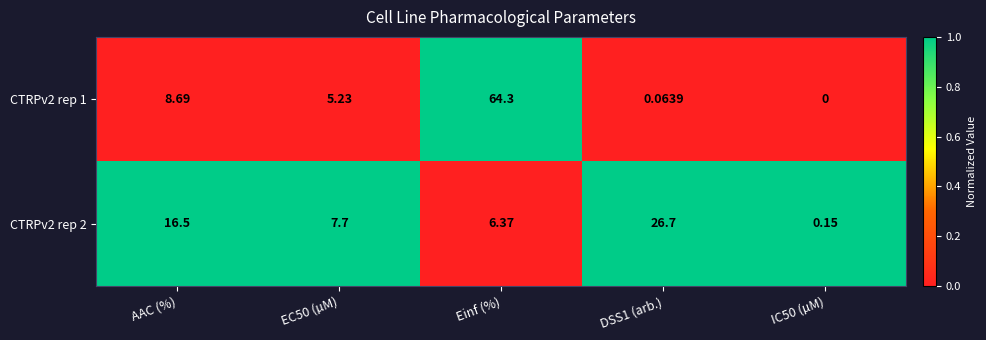

At which label does CTRPv2 rep 2 first exceed 7?

AAC (%)